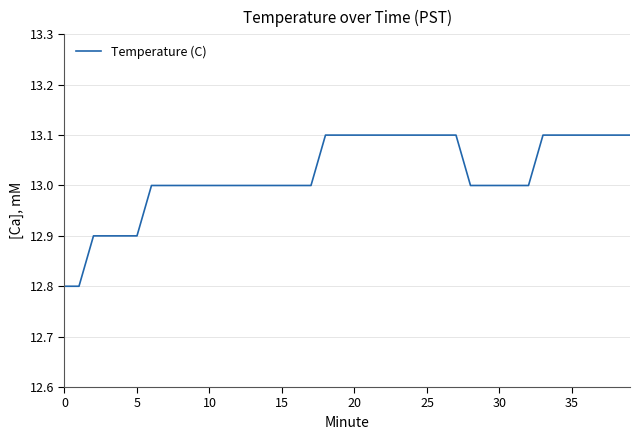

What is the difference between the maximum and minimum values?

0.3